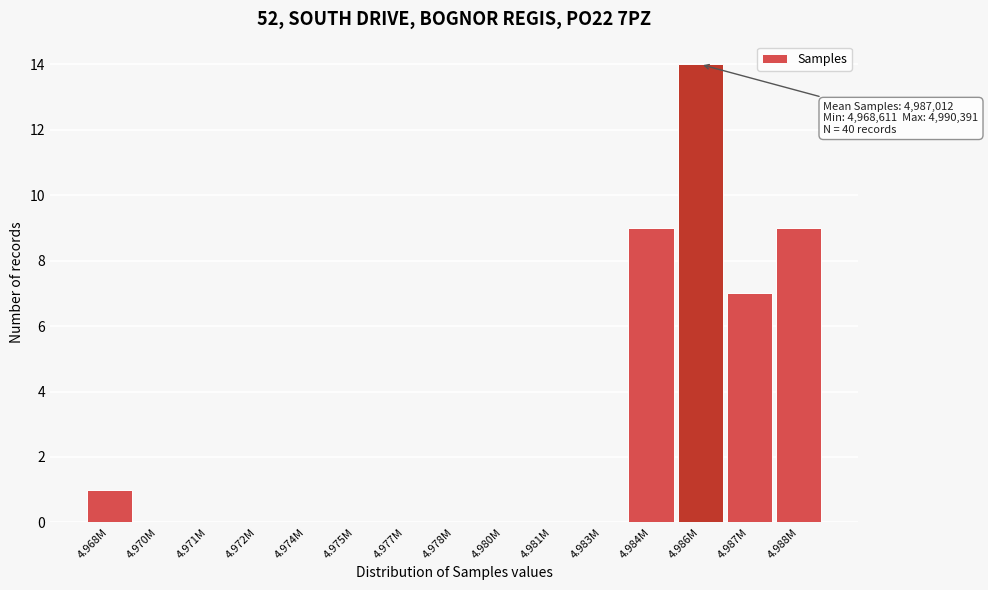

Reading left to right, what are all the values shown in this chart?

4.968M=1	4.970M=0	4.971M=0	4.972M=0	4.974M=0	4.975M=0	4.977M=0	4.978M=0	4.980M=0	4.981M=0	4.983M=0	4.984M=9	4.986M=14	4.987M=7	4.988M=9